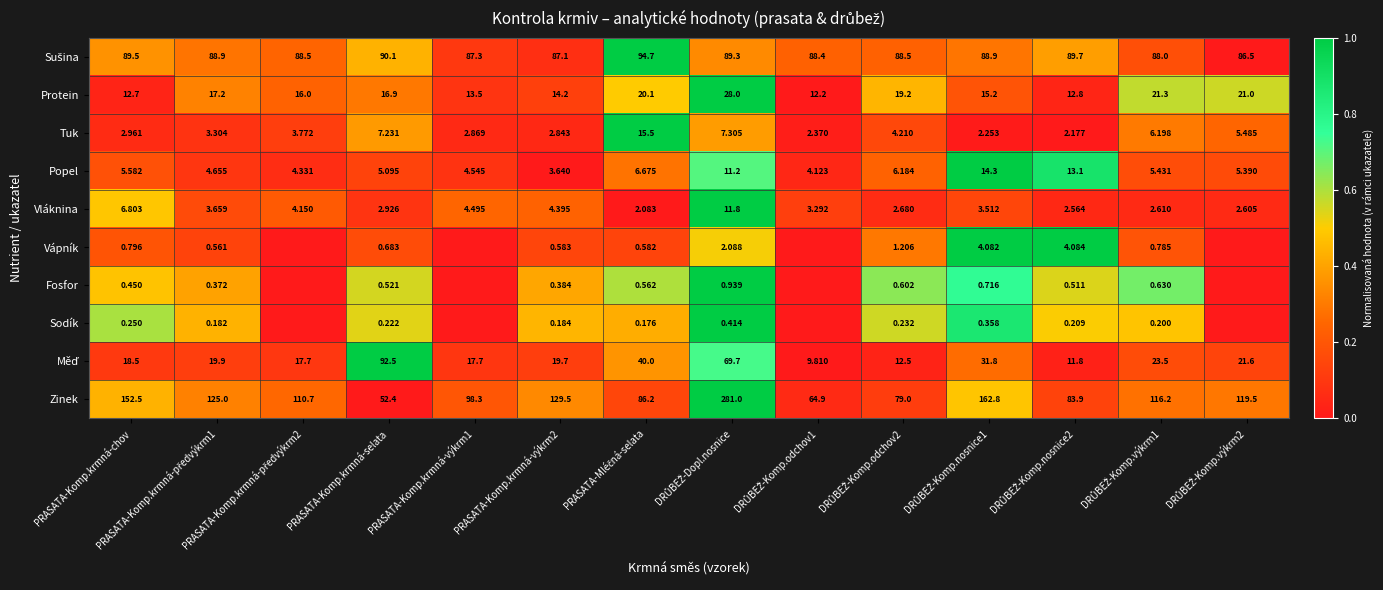

Where does the Zinek series first go above 116?

PRASATA-Komp.krmná-chov